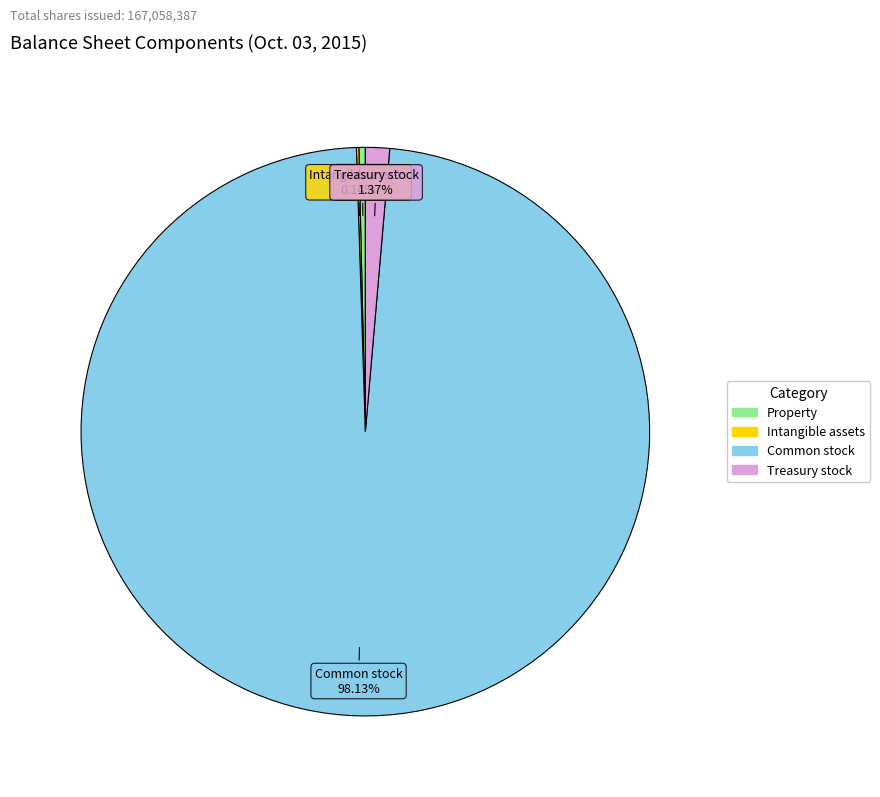

Is there any slice that represents more than half of the pie?

Yes